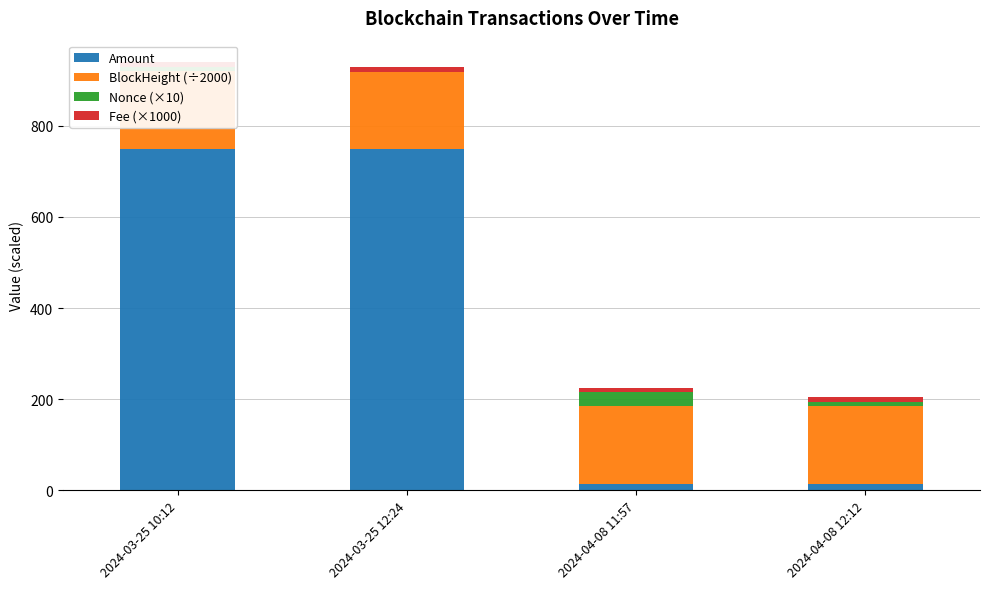

The Amount series shows 19.0 at 2024-04-08 12:12. True or false?

False